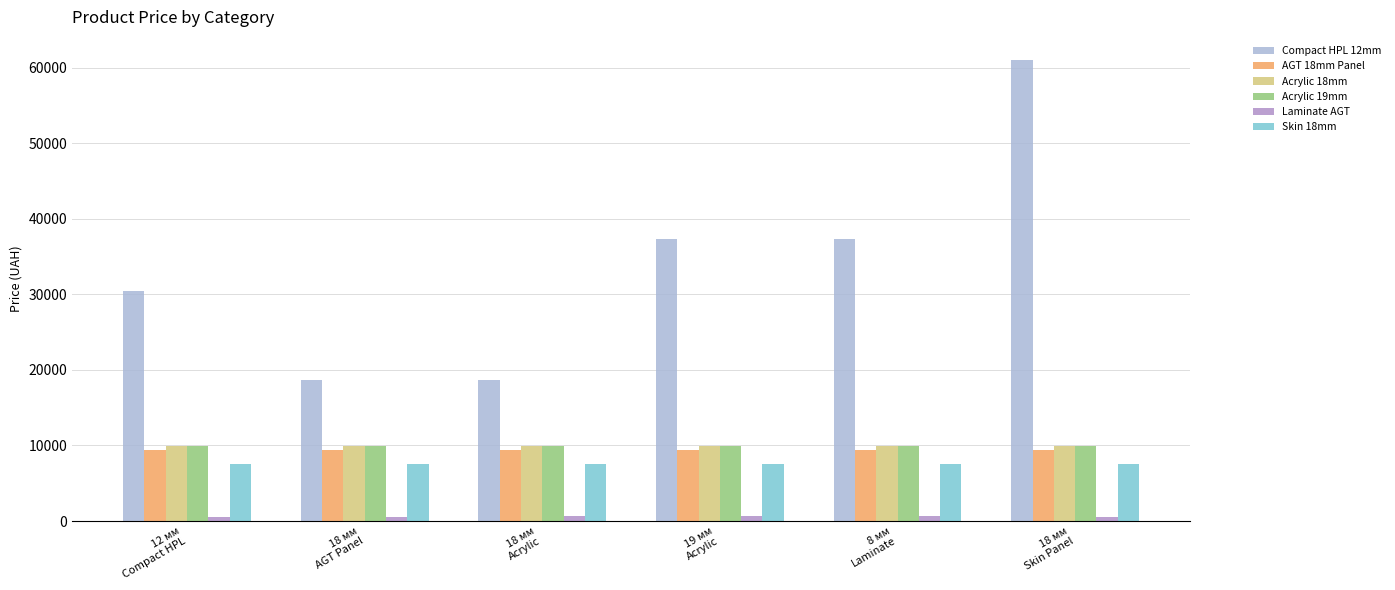

Which series changed the most between 18 мм
AGT Panel and 18 мм
Skin Panel?

Compact HPL 12mm